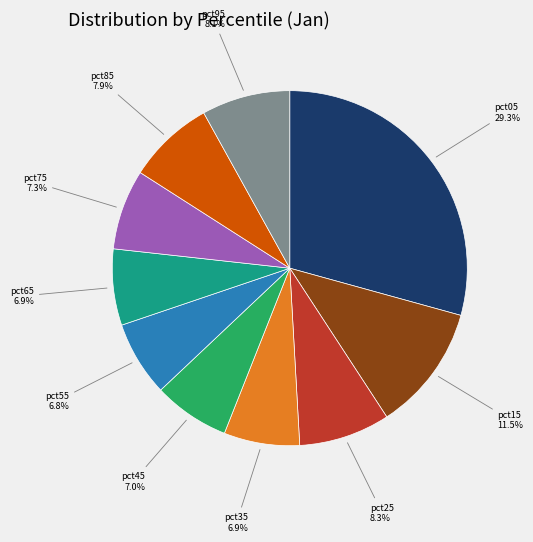

Is there a majority slice in this chart?

No